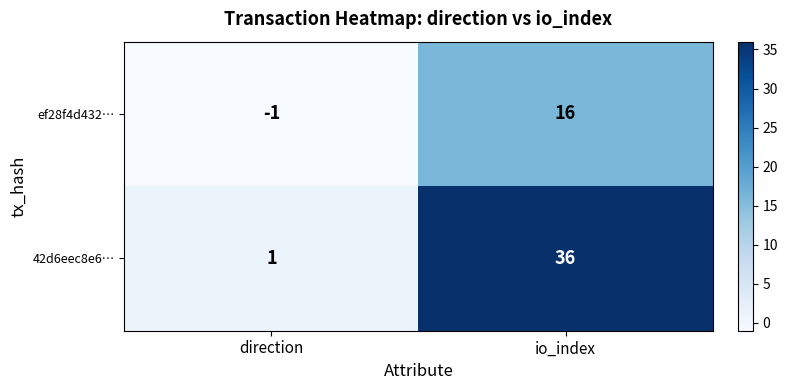

What is the sum of the ef28f4d432… values at direction and io_index?

15